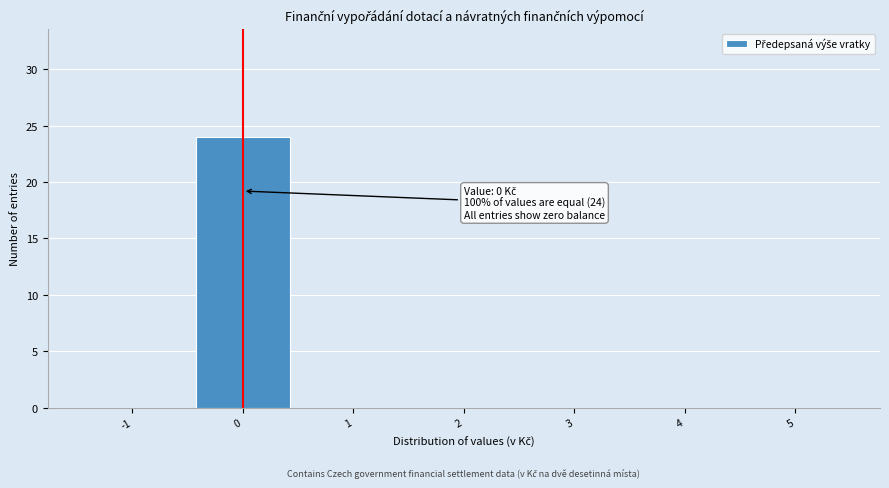

Which range on the x-axis has the tallest bar?

-0.5 to 0.5